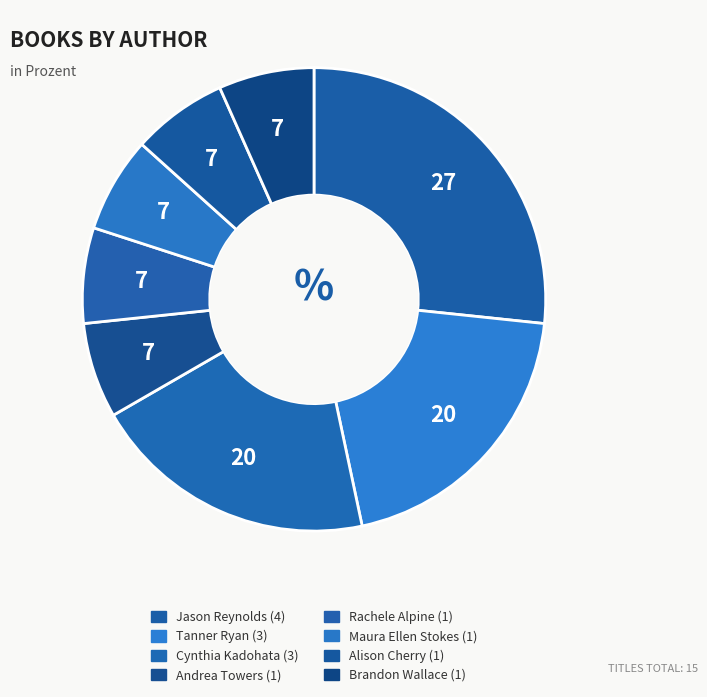

Count the number of slices in the pie.

8